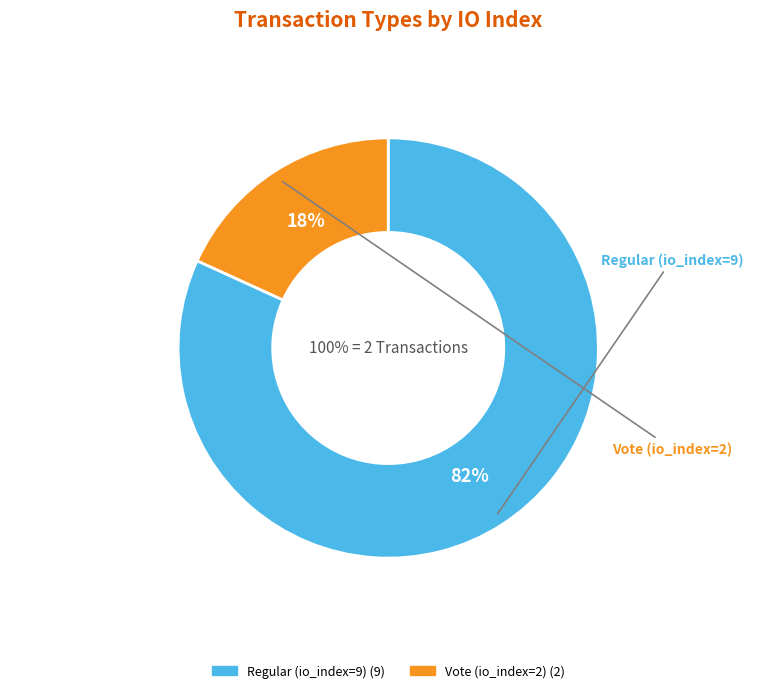

Between Regular (io_index=9) and Vote (io_index=2), which is larger?

Regular (io_index=9)